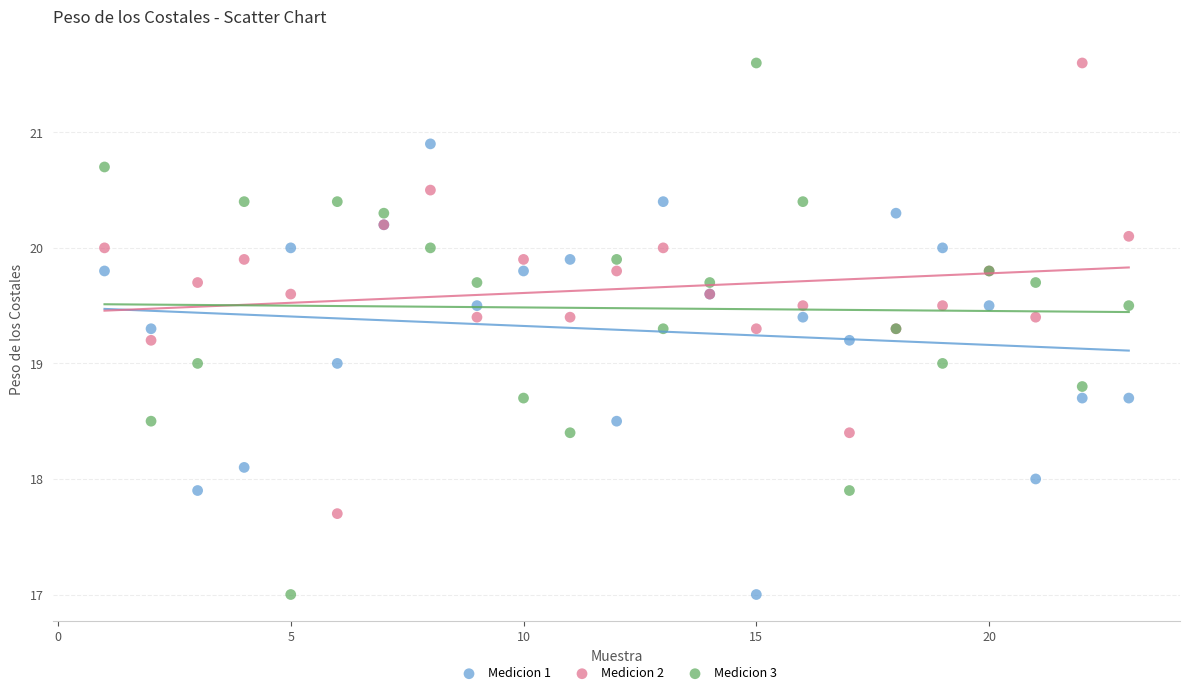

What is the X range (max minus min) for the scatter plot?

22.0